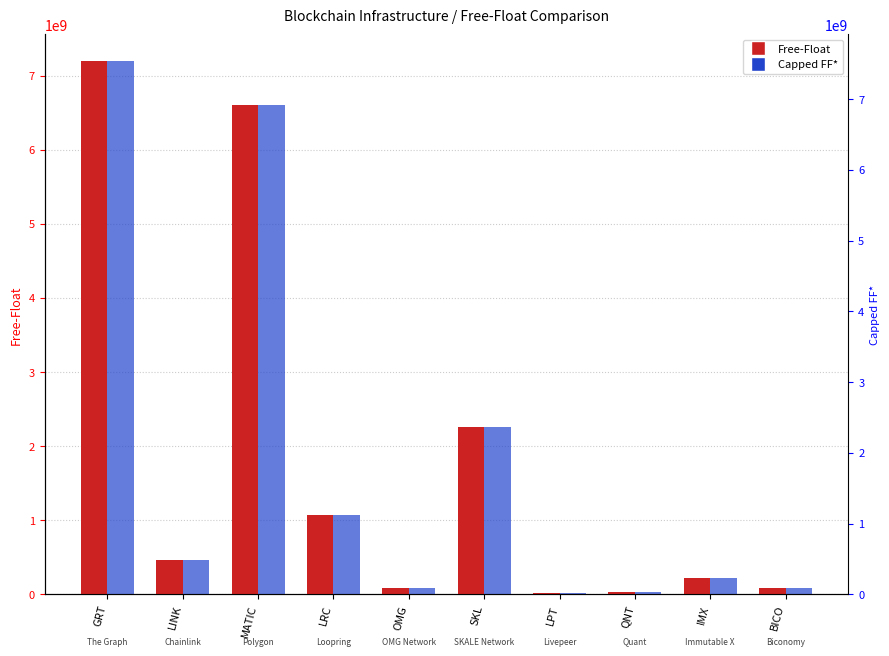

What is the difference between the second highest and minimum values in the Capped FF* series?

6586814370.4